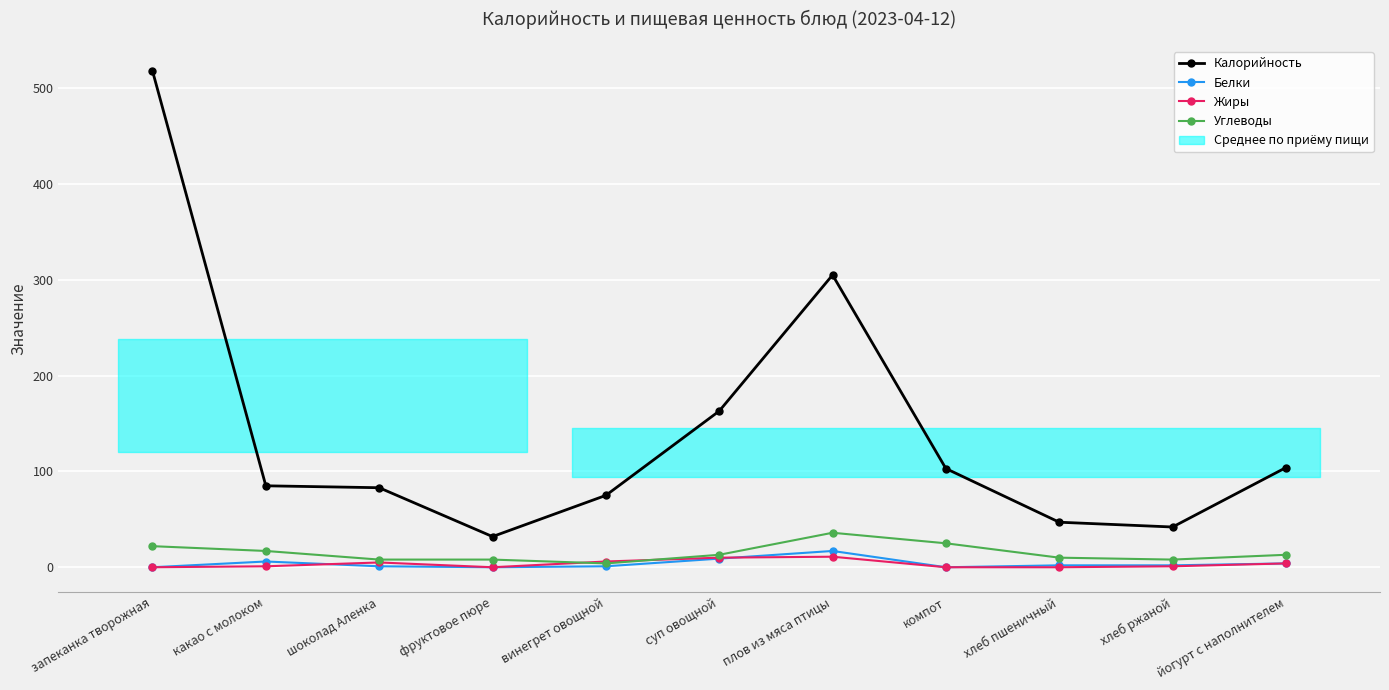

List the labels in order of Белки value, largest first.

плов из мяса птицы, суп овощной, какао с молоком, йогурт с наполнителем, хлеб пшеничный, хлеб ржаной, шоколад Аленка, винегрет овощной, запеканка творожная, фруктовое пюре, компот